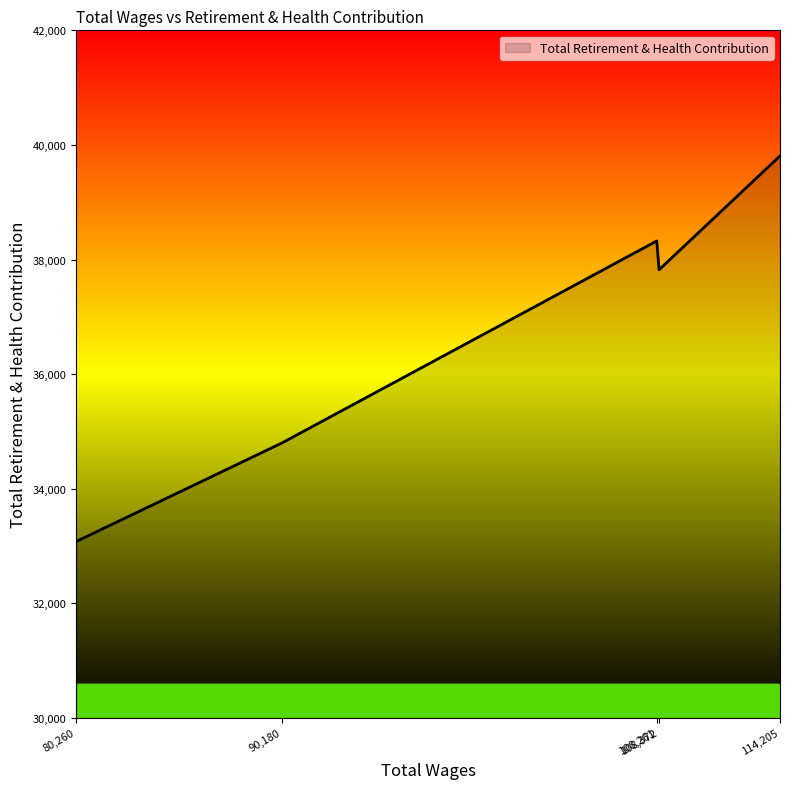

What is the greatest value displayed?

39808